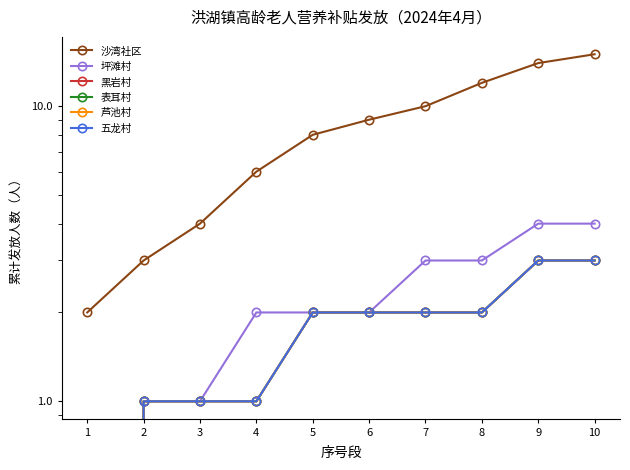

Is it true that 五龙村 equals 1 at 6?

False